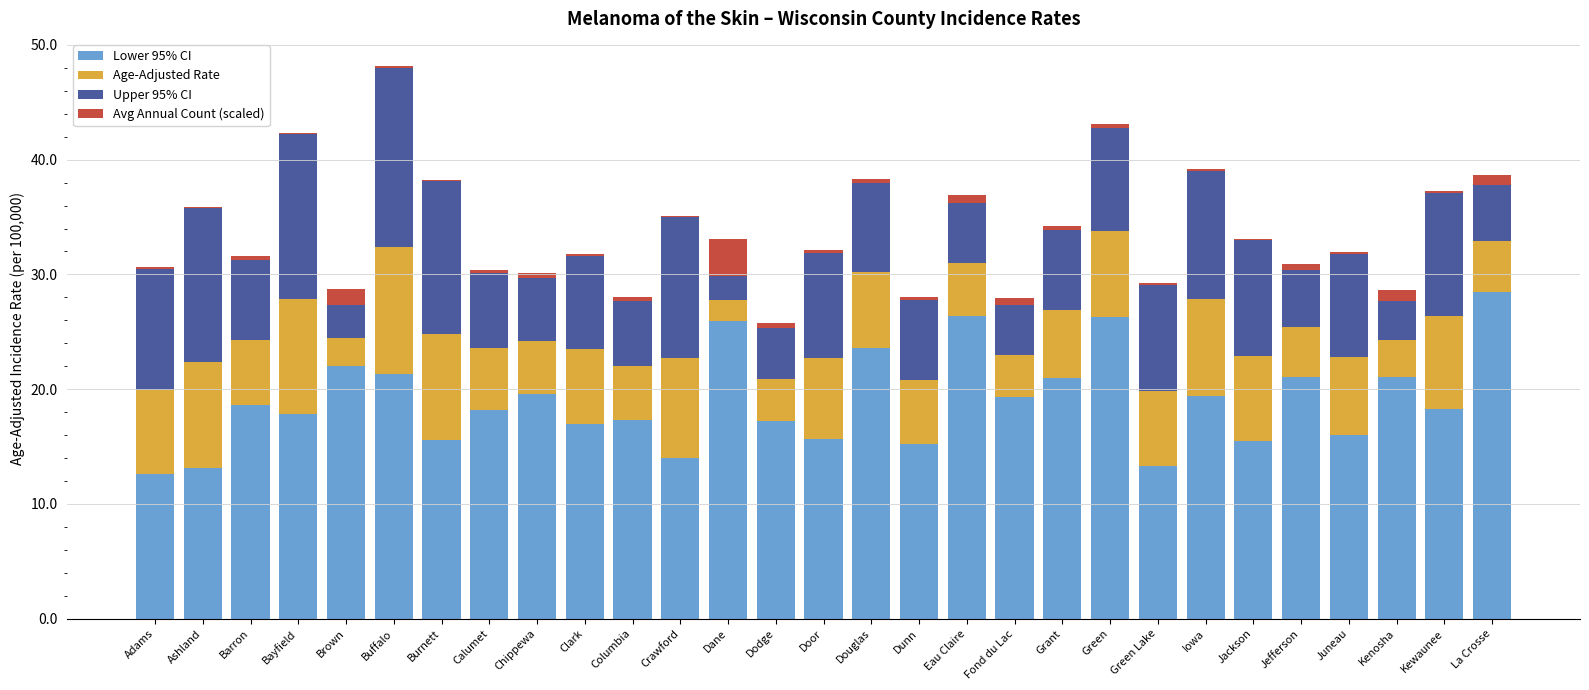

At which category is the sum across all series the highest?

Buffalo